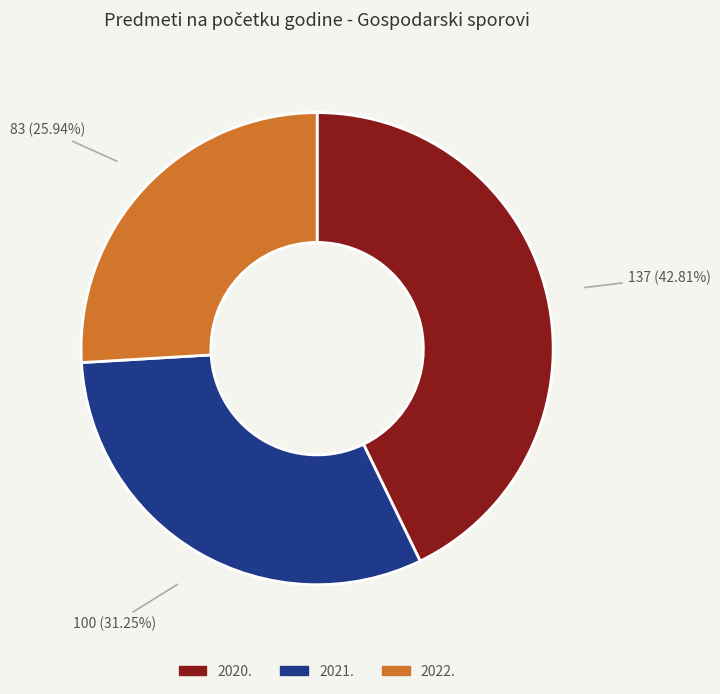

To the nearest percent, what is the average slice percentage?

33%